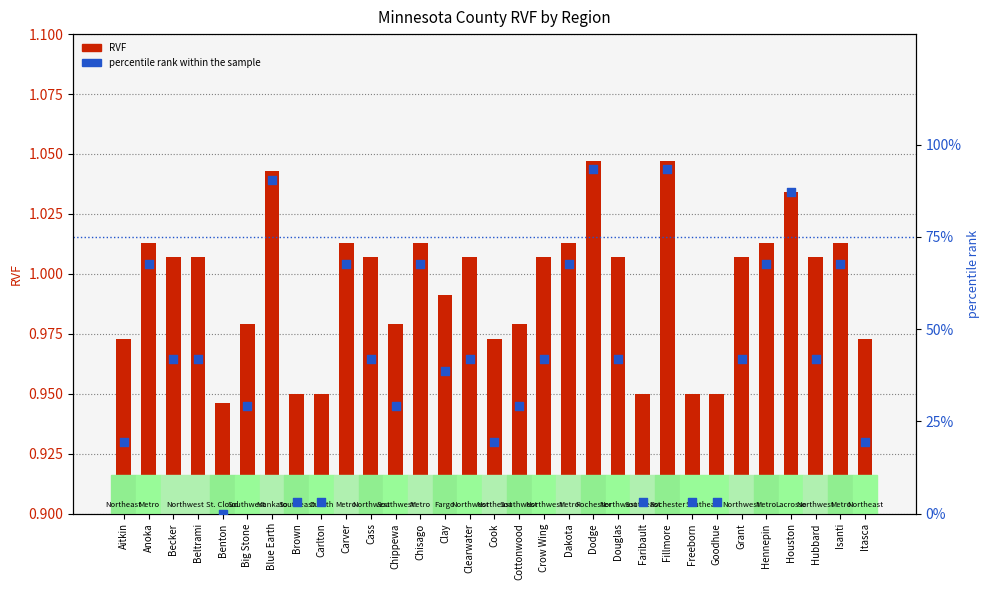

Which series has the largest Y range (max minus min)?

percentile rank within the sample